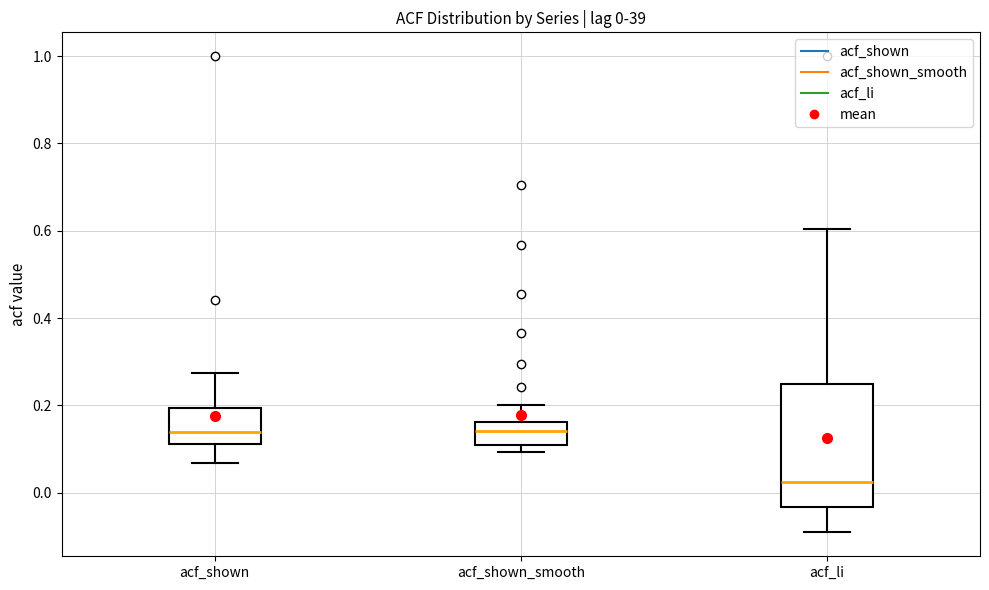

Which box is the tallest, from its lower edge to its upper edge?

acf_li